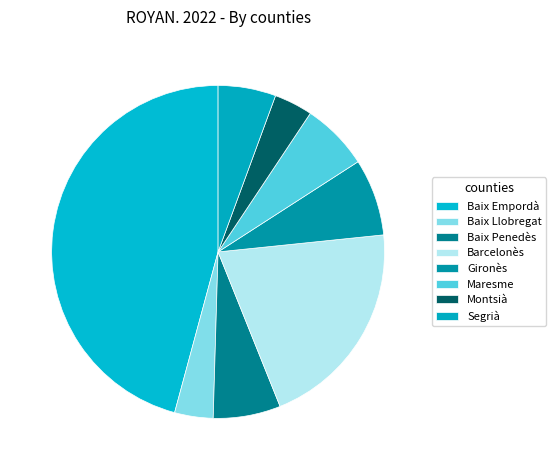

To the nearest percent, what portion does Barcelonès represent?

21%